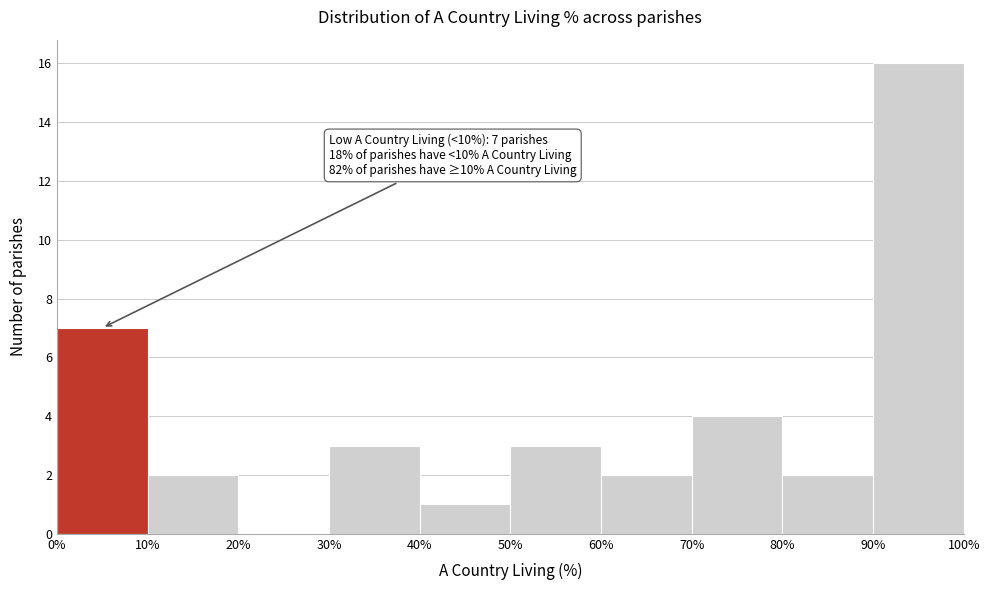

Which range on the x-axis has the tallest bar?

90% to 100%